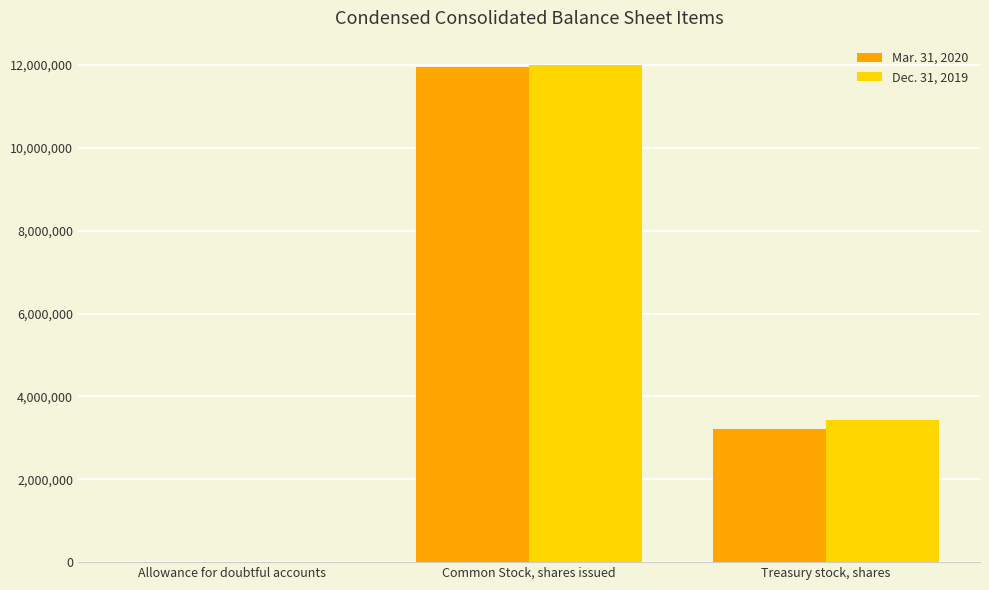

The Dec. 31, 2019 series shows 7483890 at Common Stock, shares issued. True or false?

False